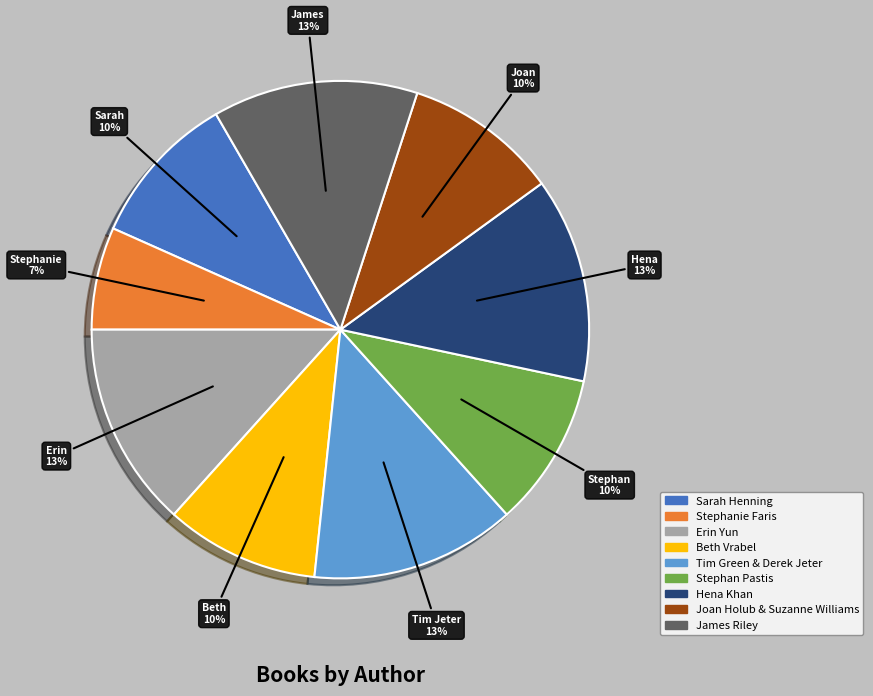

How many slices are in this pie chart?

9